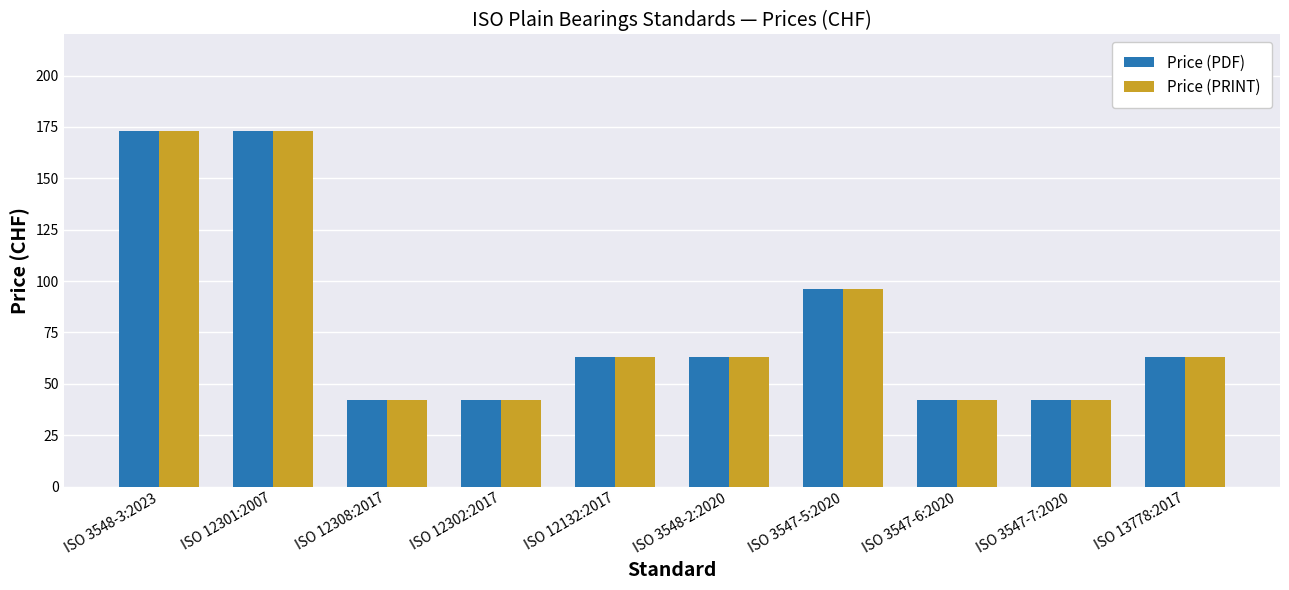

At which label is Price (PRINT) closest to 107?

ISO 3547-5:2020